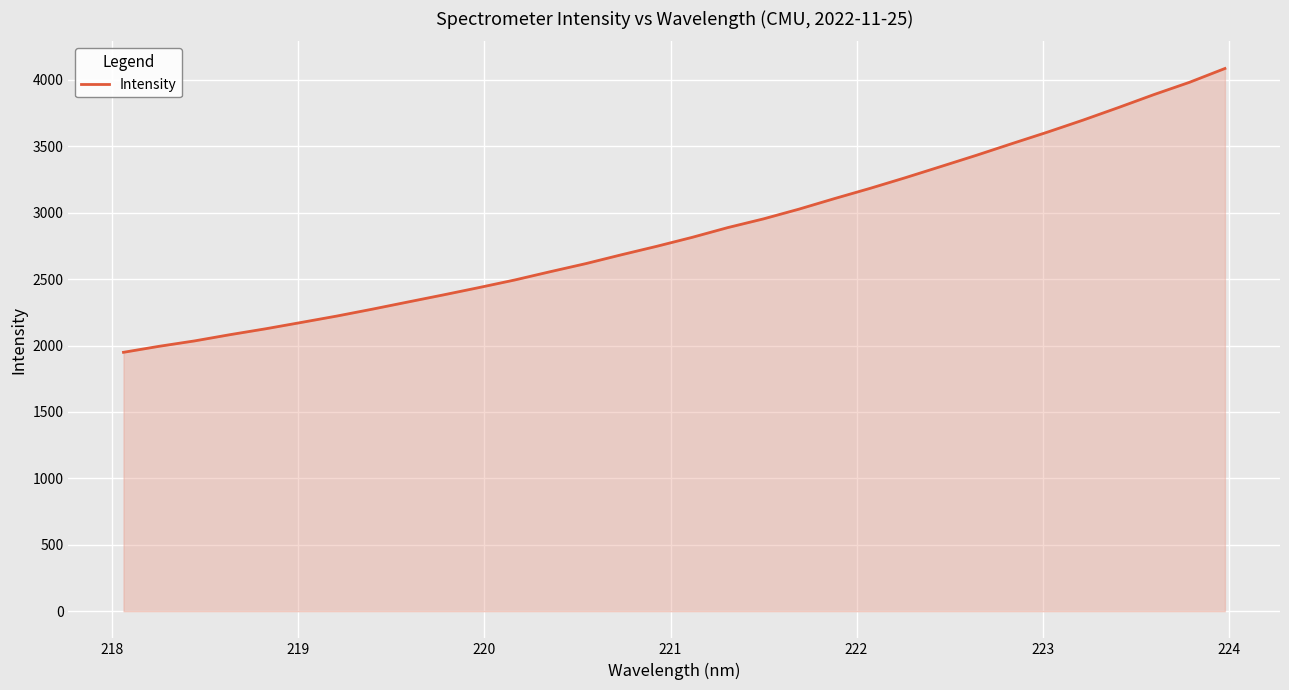

What is the maximum value shown in the chart?

4085.4